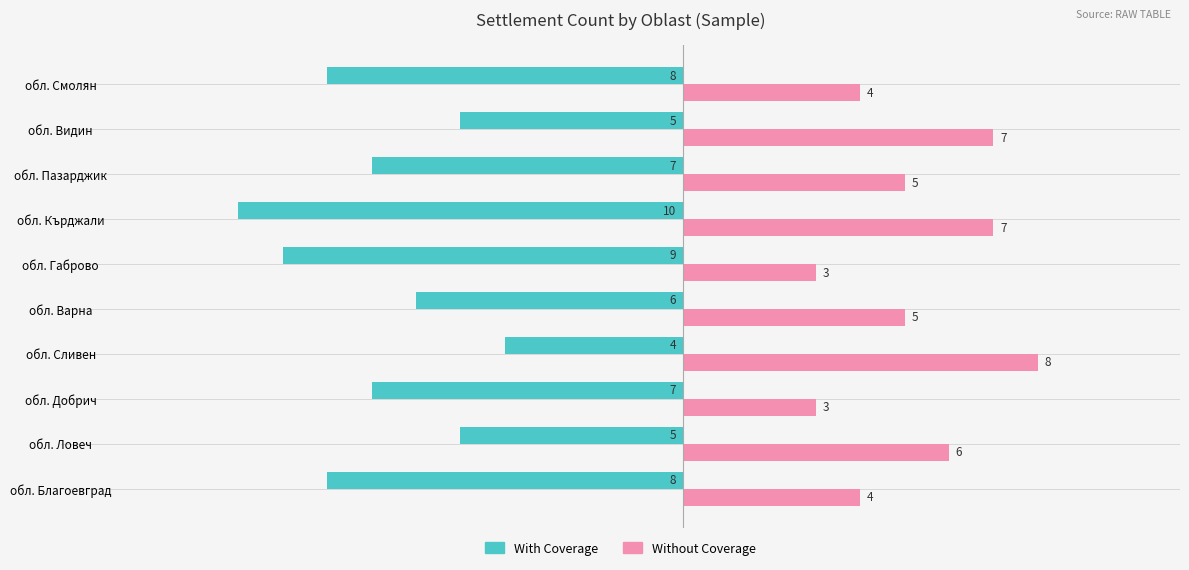

Which series has the widest spread of values?

With Coverage